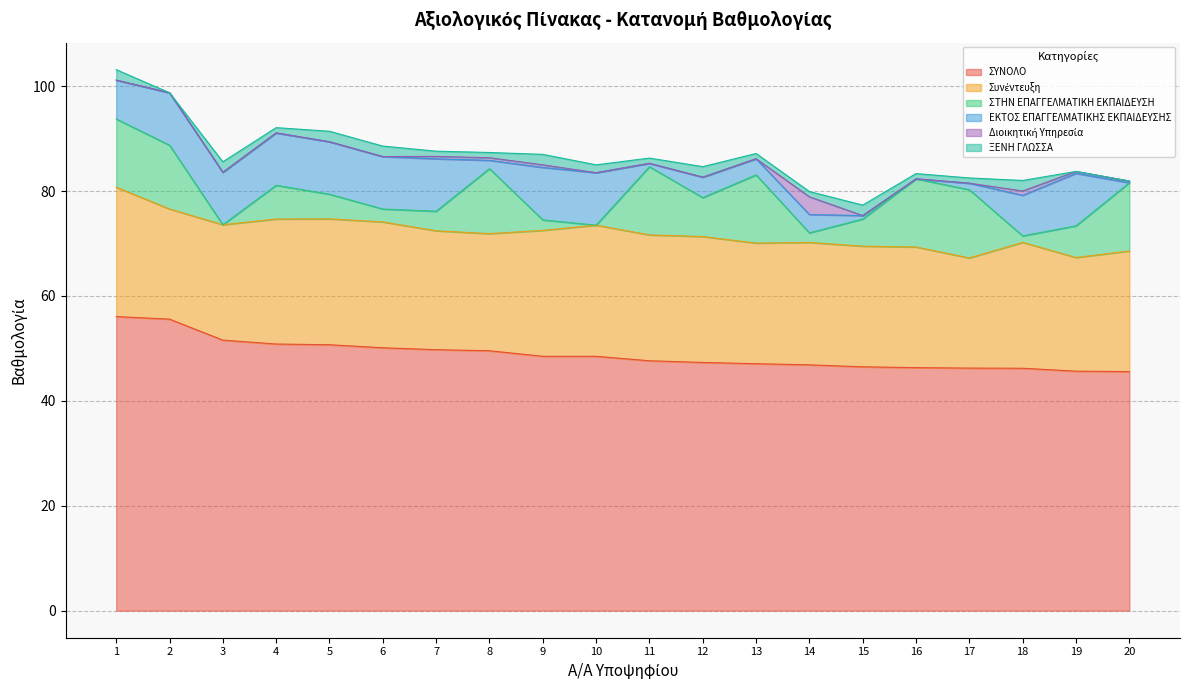

What is the average value of the Συνέντευξη series?

23.2